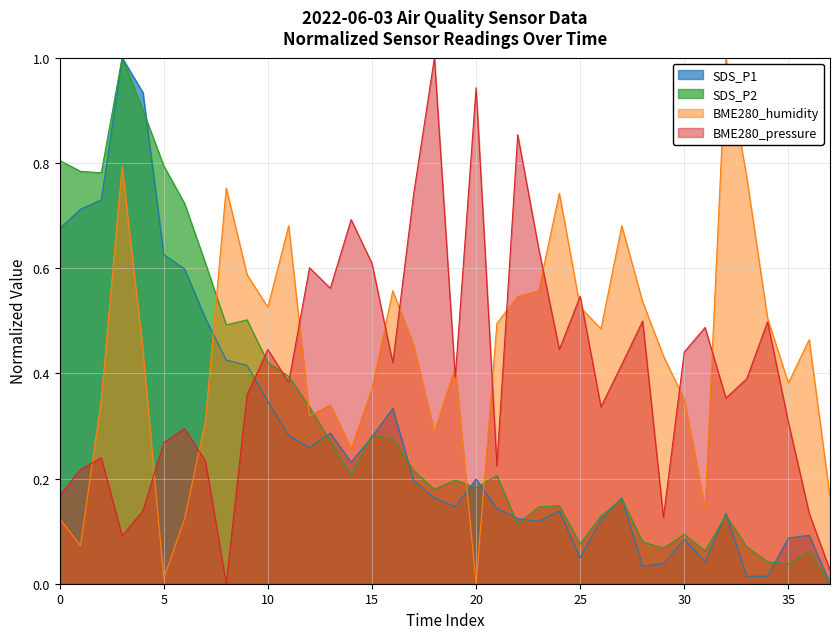

The chart shows a value of 1.0 at 32. True or false?

True